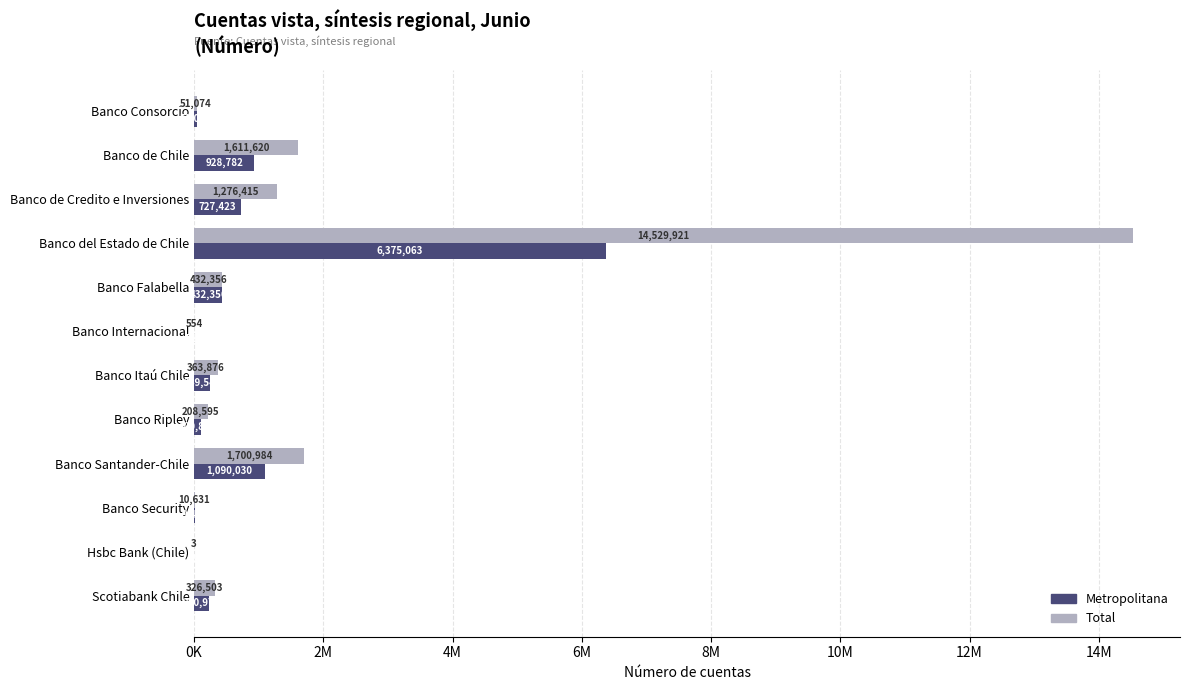

What is the sum of all Total values?

20512532